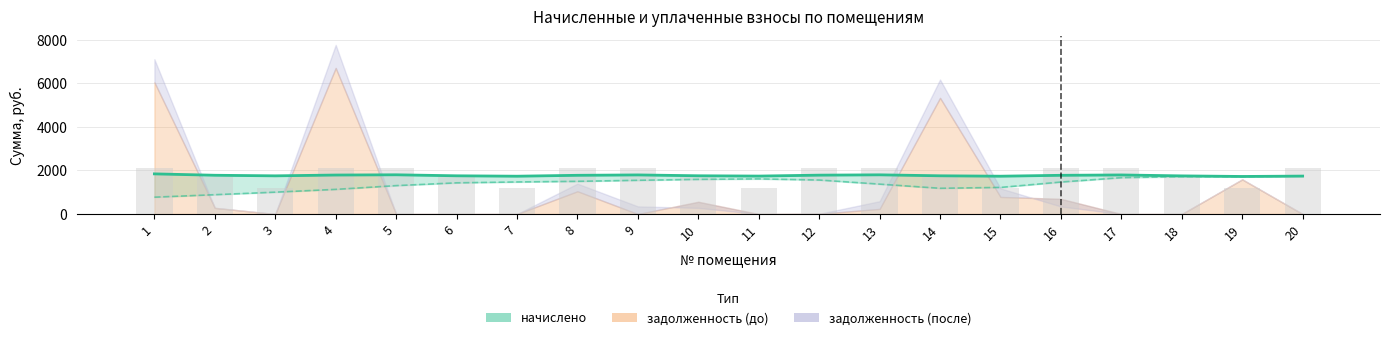

What is the value of the уплачено (линия) bar at the 9th from the left?

1548.9